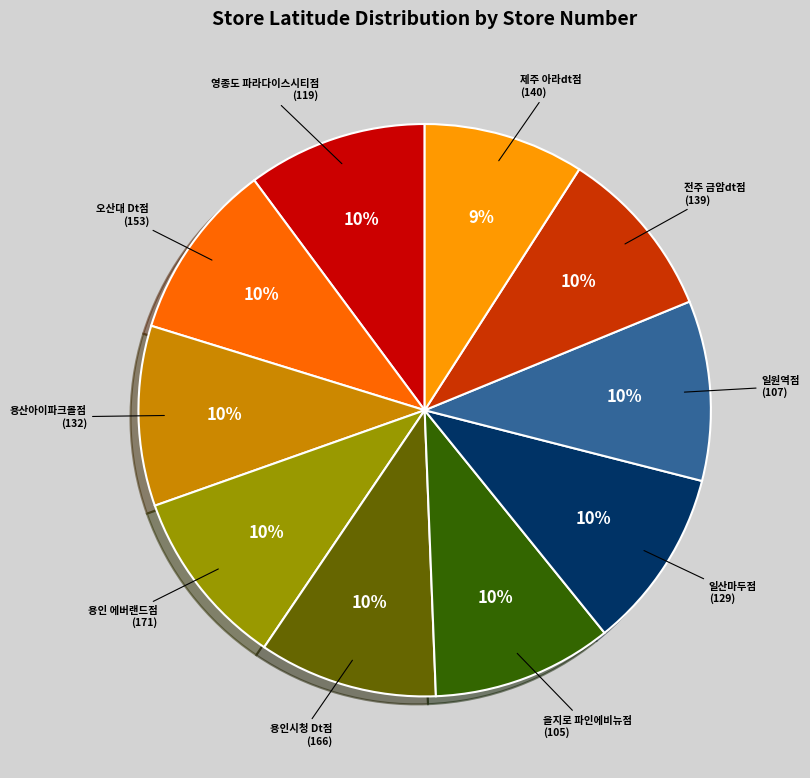

Does 용산아이파크몰점 represent more than half of the total?

No